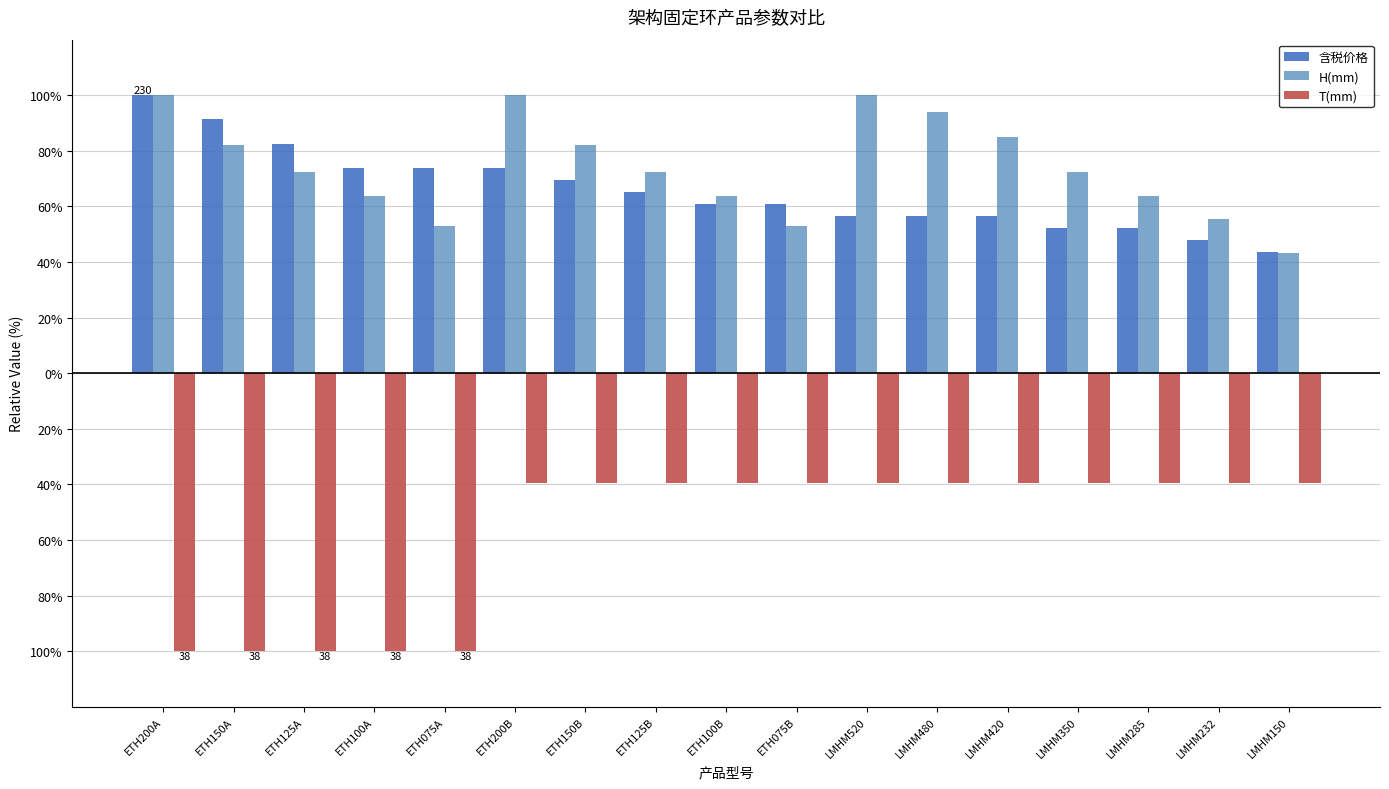

Rank the categories by T(mm) value from highest to lowest.

ETH200B, ETH150B, ETH125B, ETH100B, ETH075B, LMHM520, LMHM480, LMHM420, LMHM350, LMHM285, LMHM232, LMHM150, ETH200A, ETH150A, ETH125A, ETH100A, ETH075A